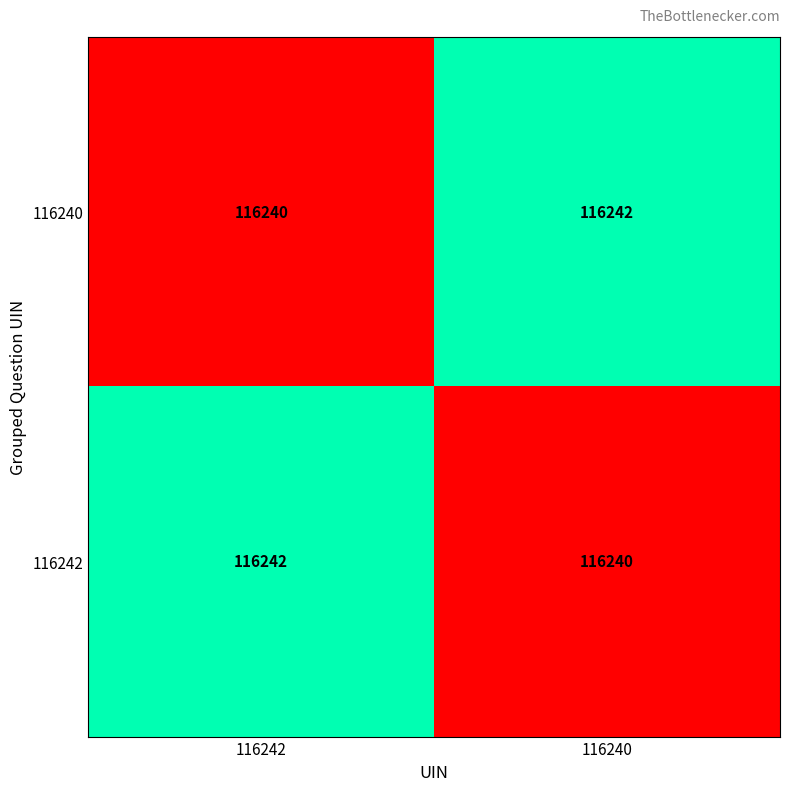

The value of 116242 at 116242 is 116242. True or false?

True